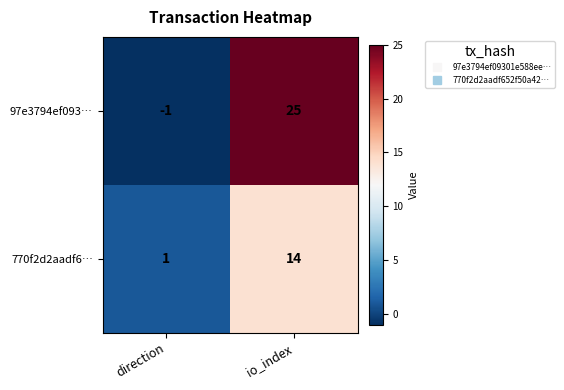

At which category is the sum across all series the highest?

io_index